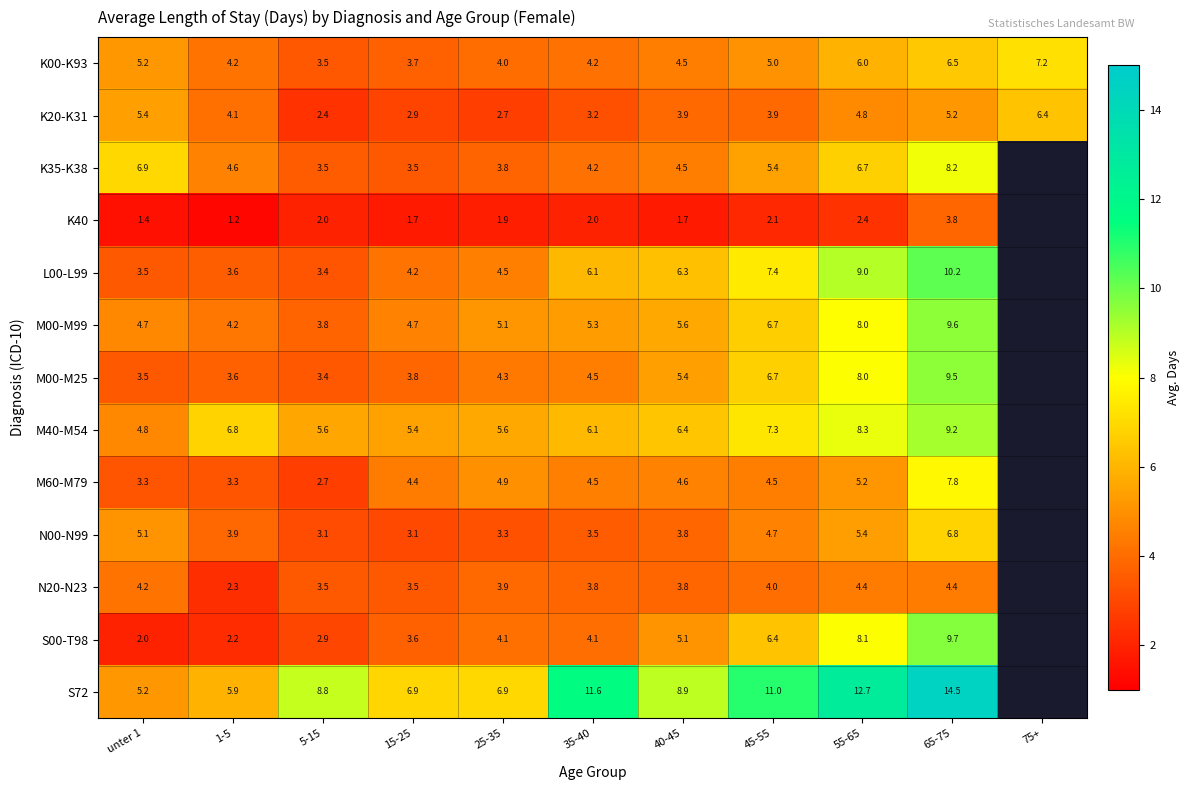

Which series changed the most between unter 1 and 55-65?

S72